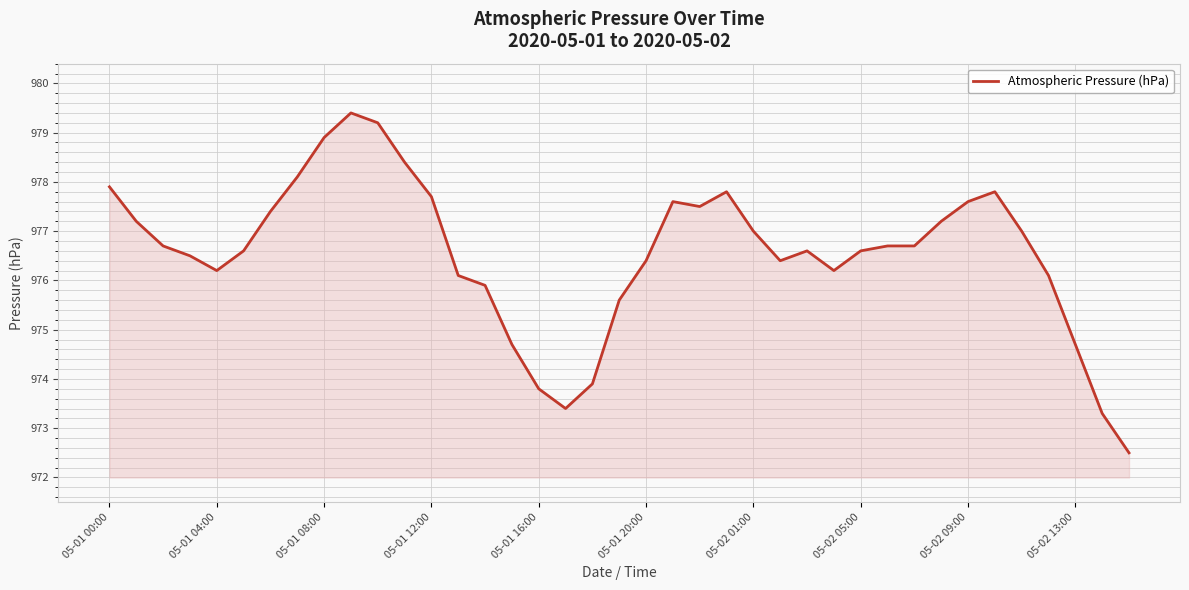

What is the difference between the maximum and minimum values?

6.9